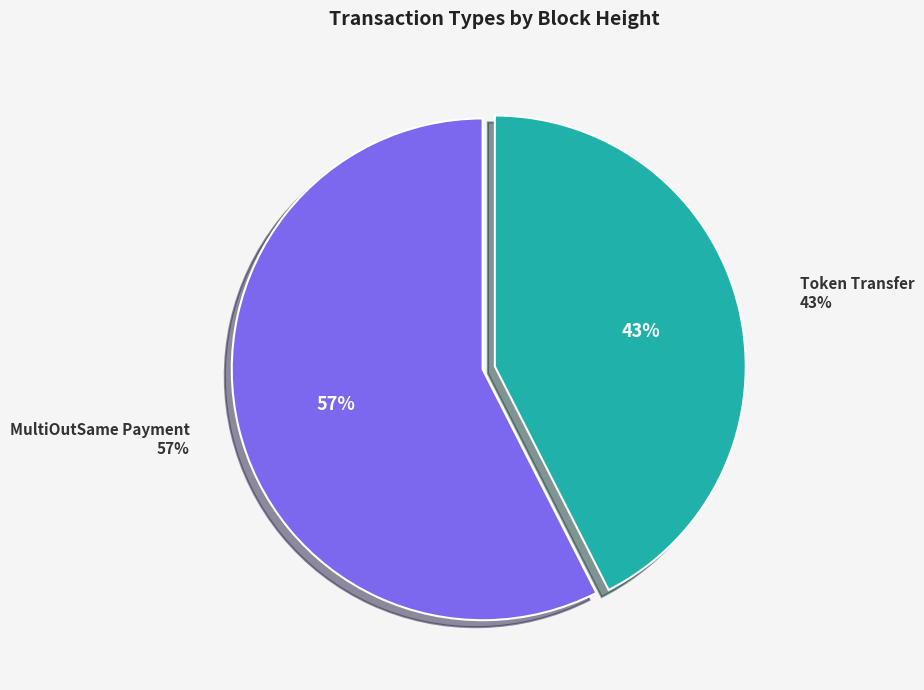

What is the change in value from MultiOutSame Payment (Height 671802) to Token Transfer (Height 496705)?

-175097